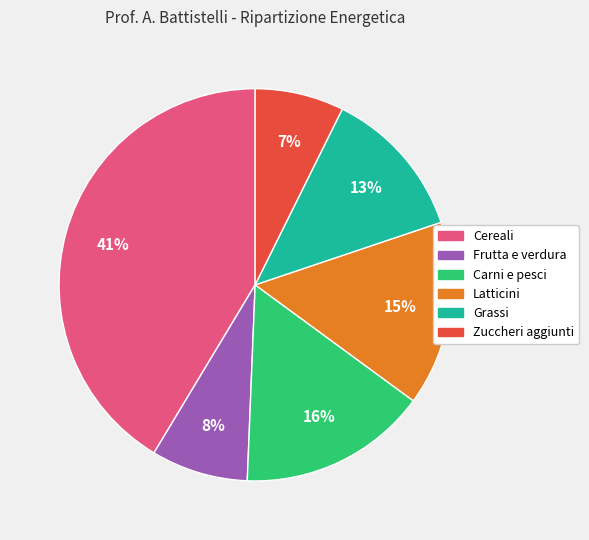

To the nearest percent, what is the average slice percentage?

17%